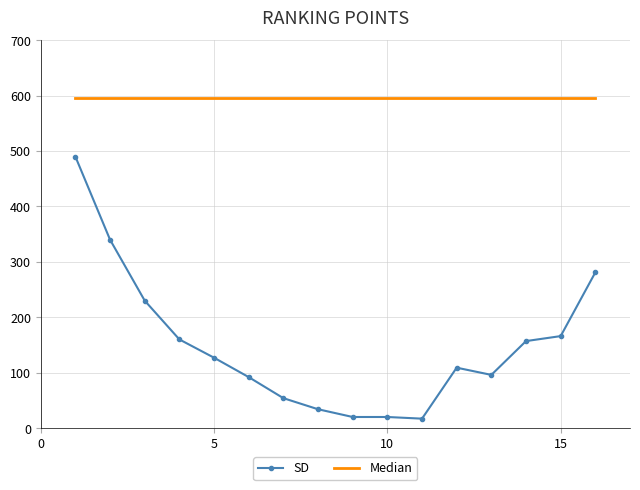

Which series has the largest range (max minus min)?

SD